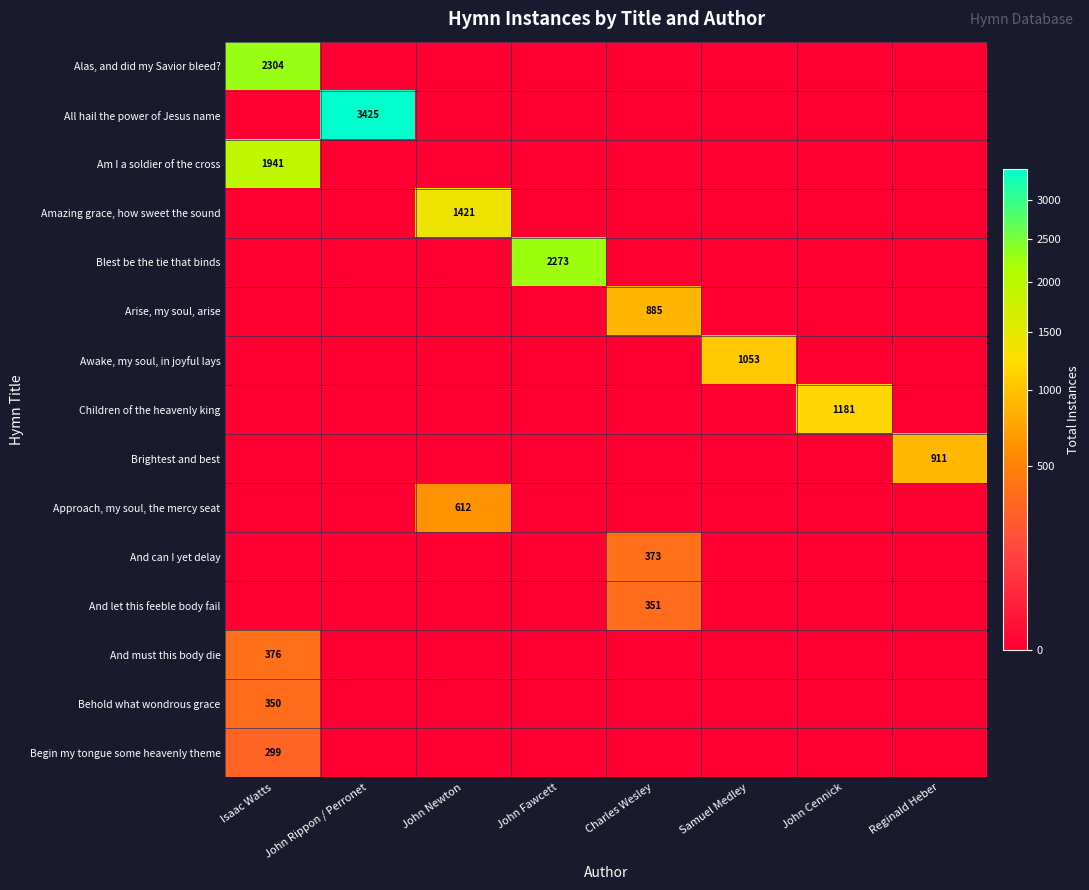

The Behold what wondrous grace series shows 350 at Isaac Watts. True or false?

True